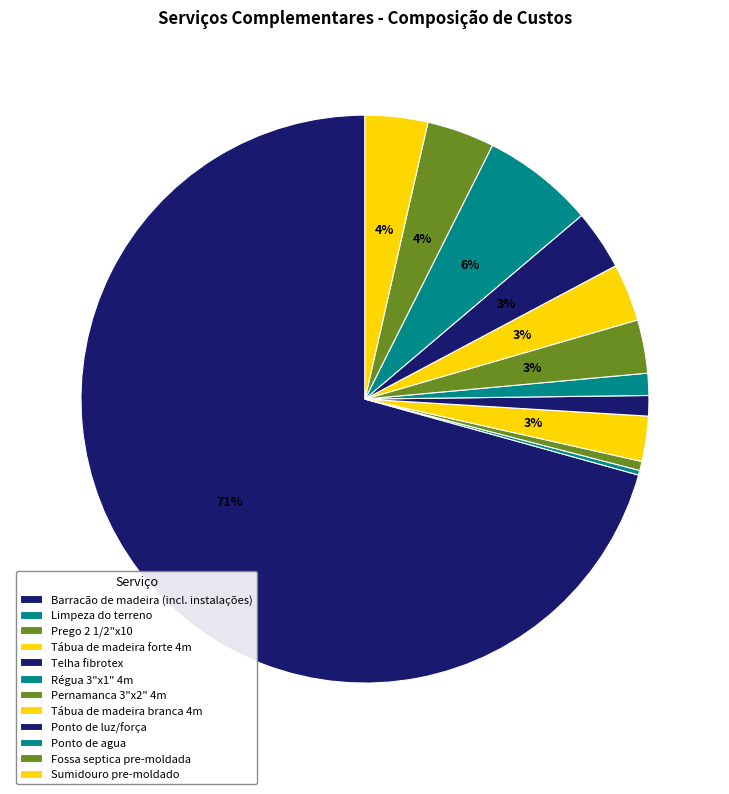

Which slice is the smallest?

Limpeza do terreno